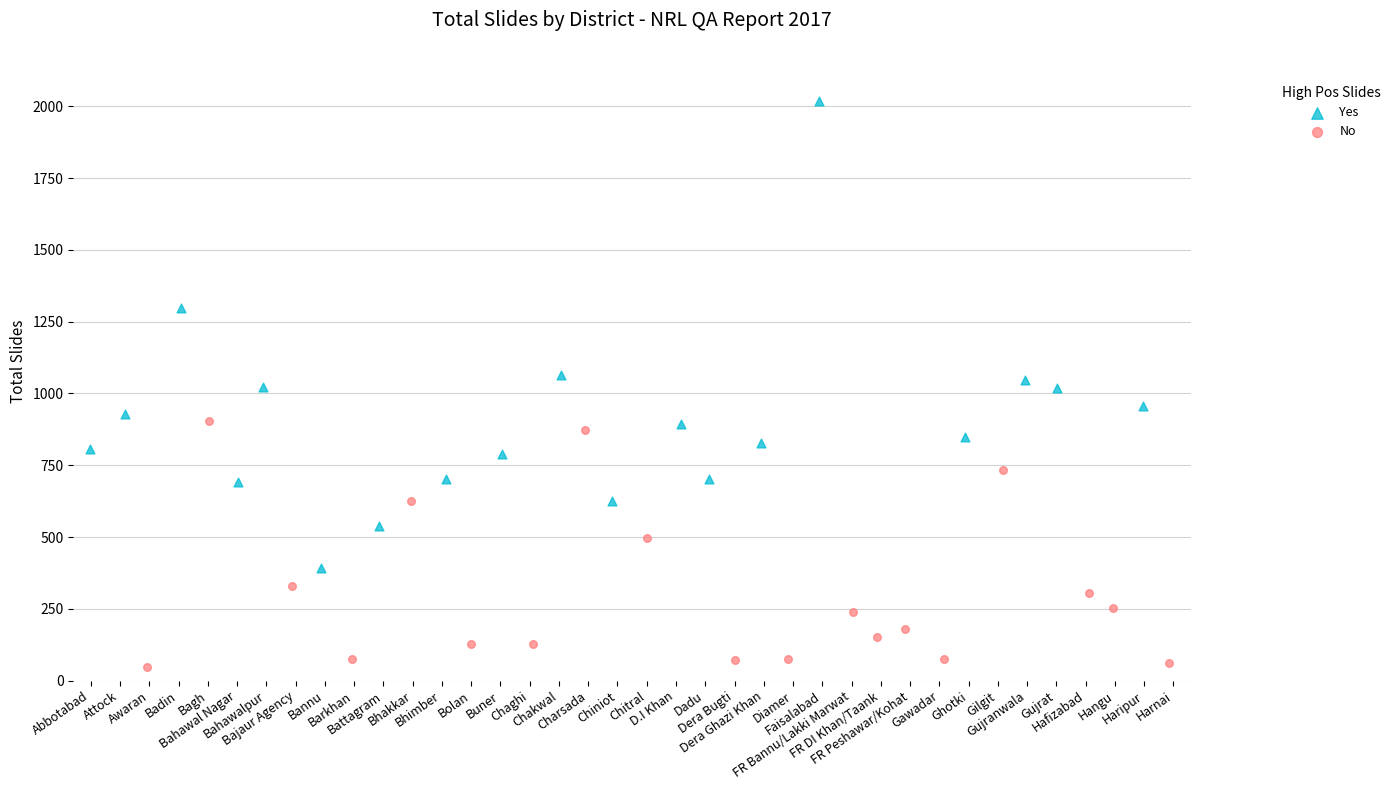

Which series has the largest Y range (max minus min)?

Yes